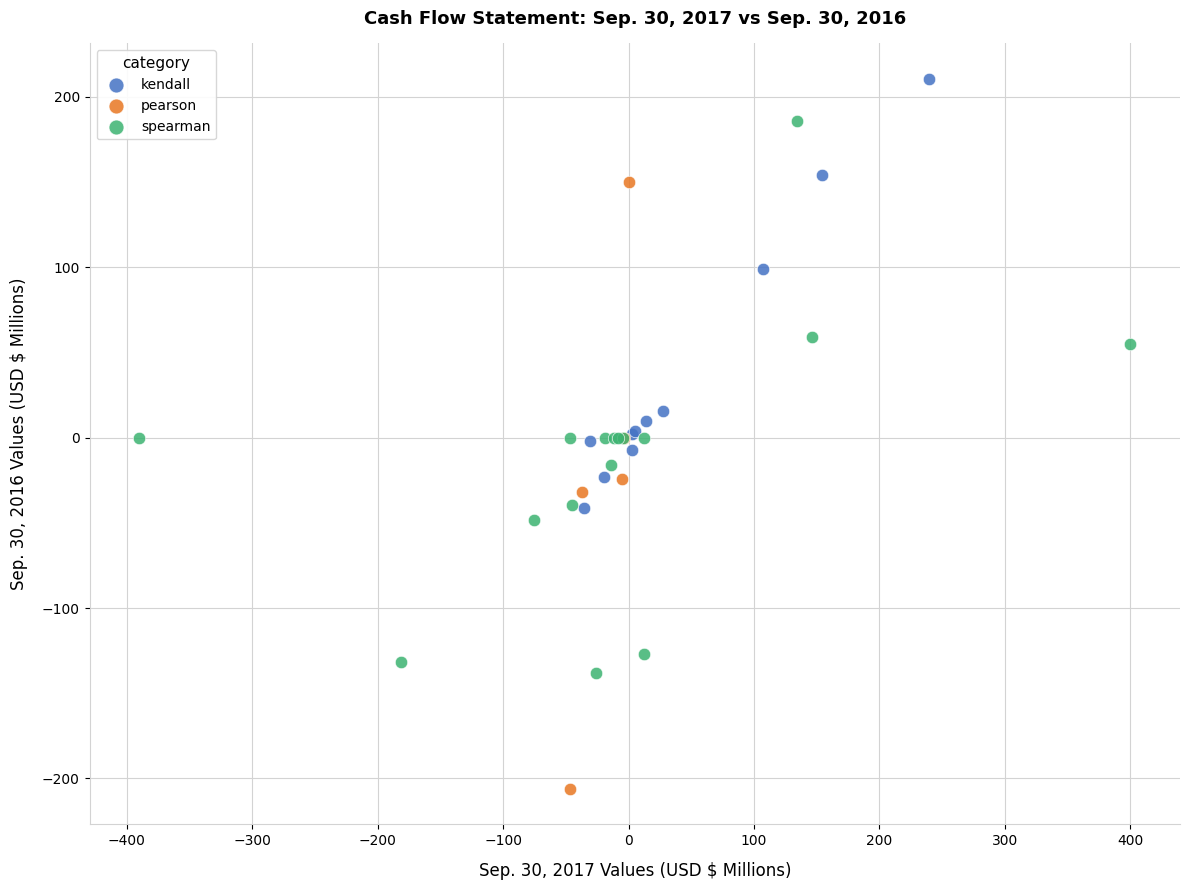

What are all the series names shown in the legend?

kendall, pearson, spearman